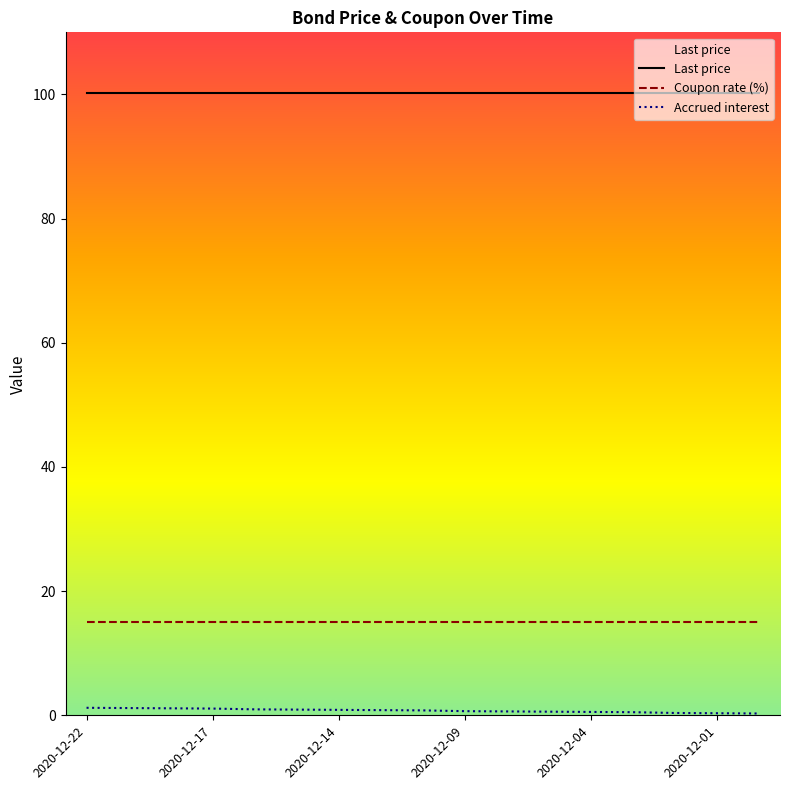

What is the difference between the Accrued interest values at 2020-12-17 and 2020-12-09?

0.4